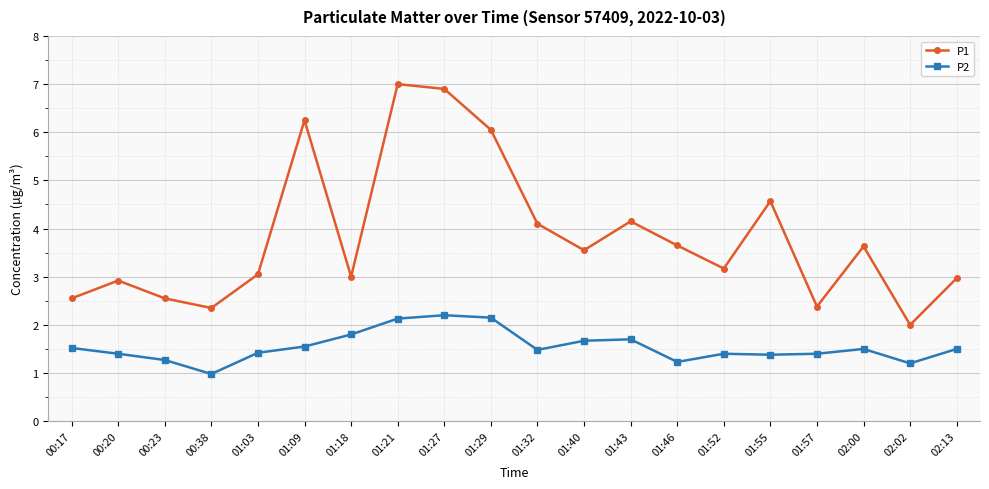

The value of P1 at 01:29 is 6.0. True or false?

True